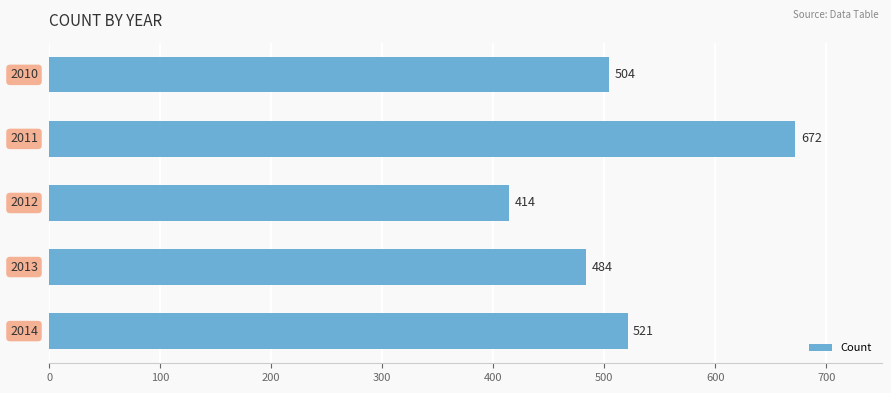

Does the chart contain stacked bars?

No